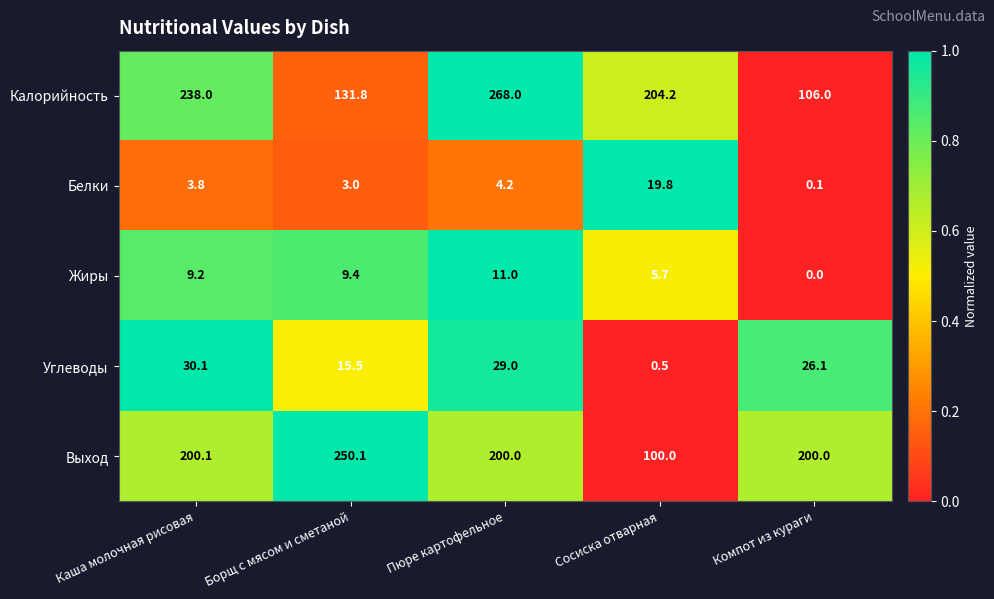

Reading left to right, what are all the values shown in this chart?

Калорийность: Каша молочная рисовая=238.0	Борщ с мясом и сметаной=131.8	Пюре картофельное=268.0	Сосиска отварная=204.2	Компот из кураги=106.0
Белки: Каша молочная рисовая=3.8	Борщ с мясом и сметаной=3.0	Пюре картофельное=4.2	Сосиска отварная=19.8	Компот из кураги=0.1
Жиры: Каша молочная рисовая=9.2	Борщ с мясом и сметаной=9.4	Пюре картофельное=11.0	Сосиска отварная=5.7	Компот из кураги=0.0
Углеводы: Каша молочная рисовая=30.1	Борщ с мясом и сметаной=15.5	Пюре картофельное=29.0	Сосиска отварная=0.5	Компот из кураги=26.1
Выход: Каша молочная рисовая=200.1	Борщ с мясом и сметаной=250.1	Пюре картофельное=200.0	Сосиска отварная=100.0	Компот из кураги=200.0